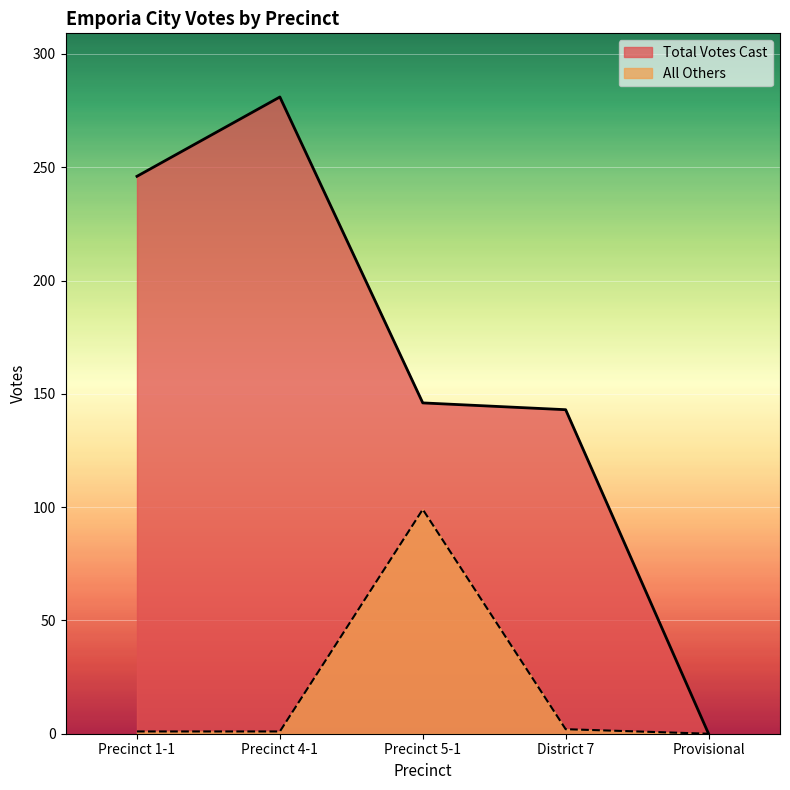

The value of All Others at Provisional is 0. True or false?

True